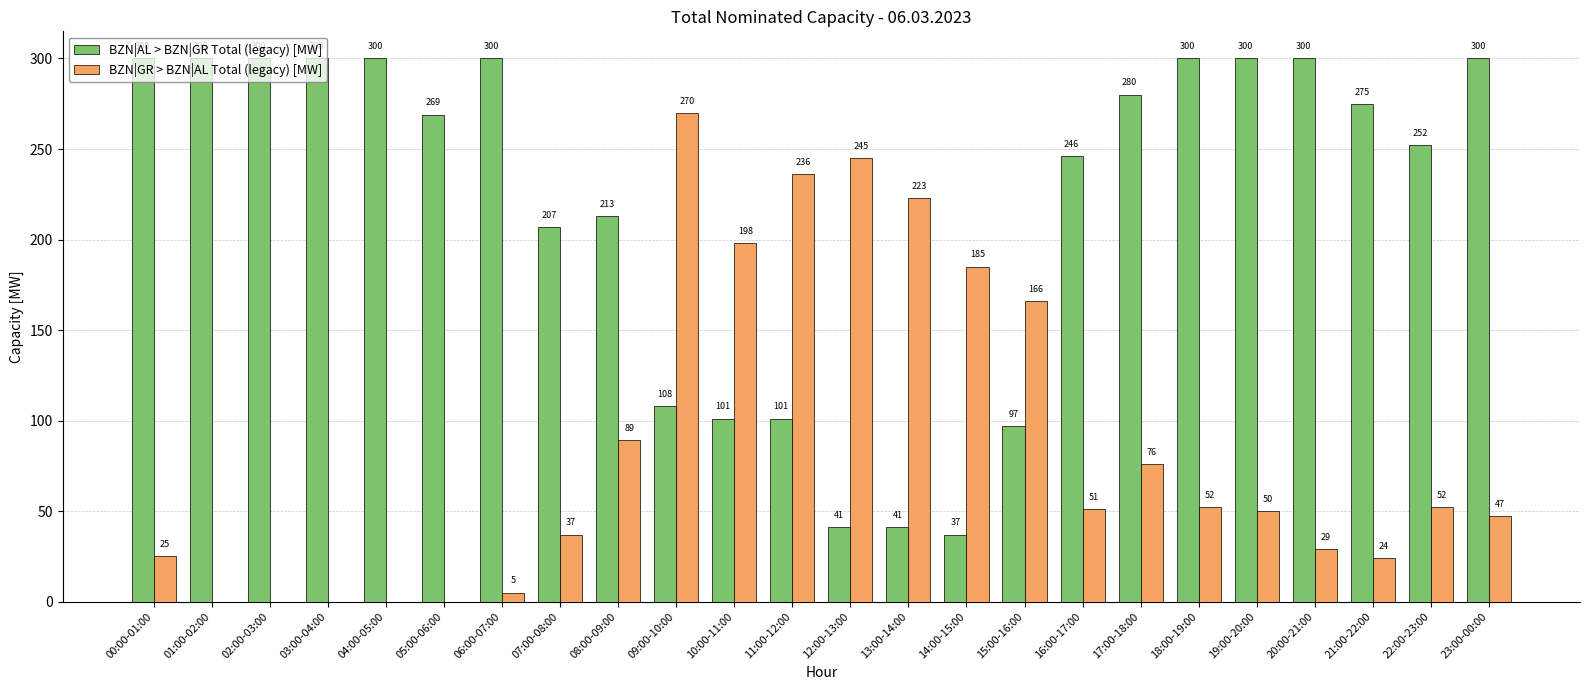

The BZN|AL > BZN|GR Total (legacy) [MW] series shows 88 at 08:00-09:00. True or false?

False